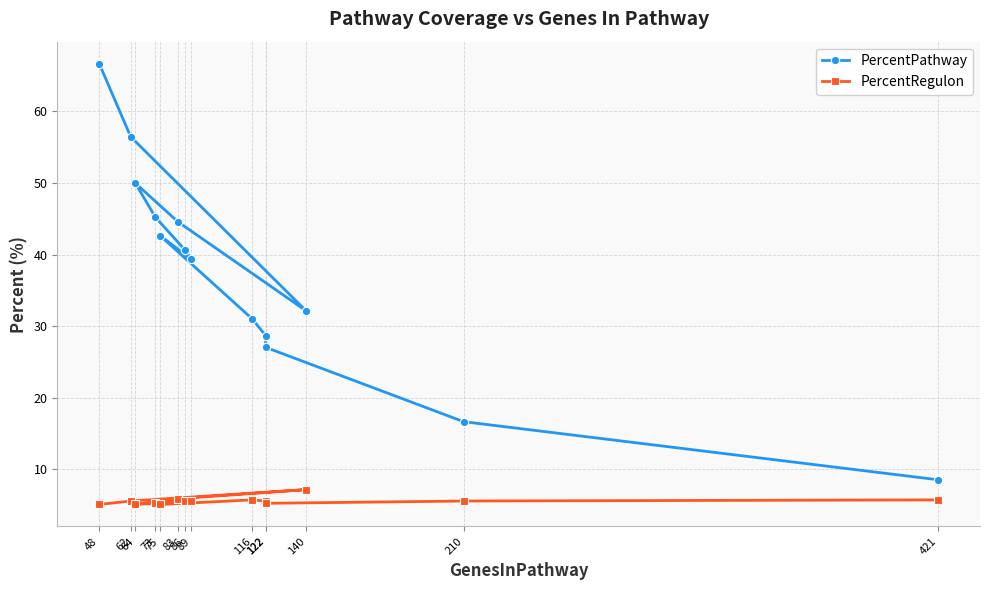

Is the value of PercentRegulon at 210 greater than the value of PercentPathway at 73?

No